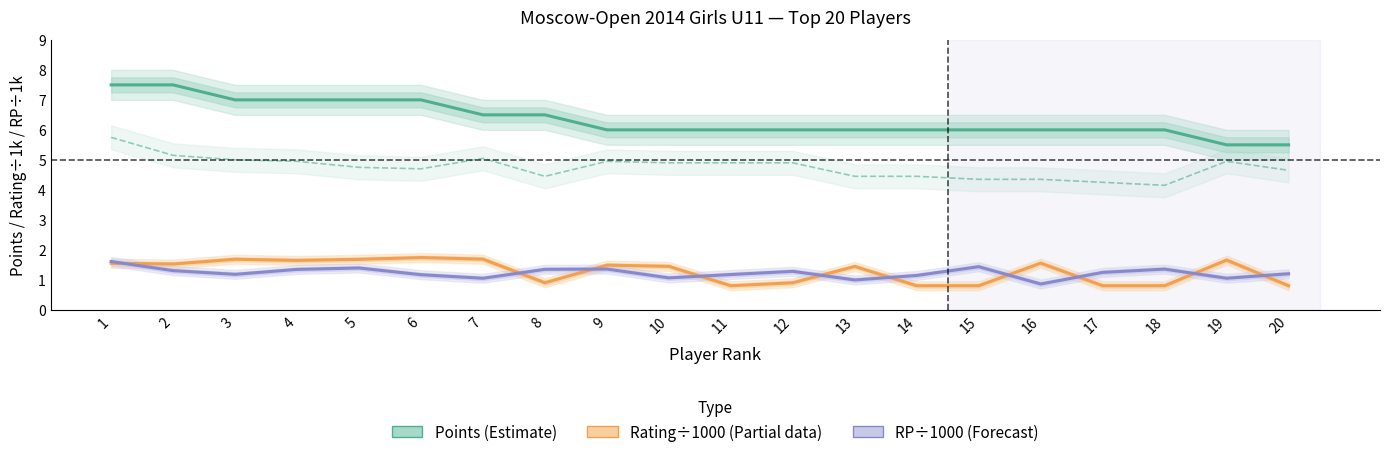

Rank the series at 5 from lowest to highest value.

RP ÷1000 (Forecast), Rating ÷1000 (Partial), Buchholz ÷10, Points (Estimate)